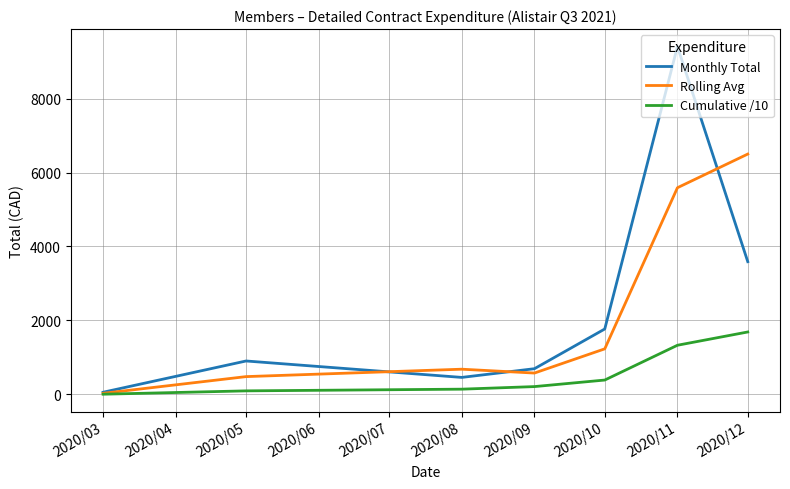

What is the maximum value for Cumulative /10?

1688.7